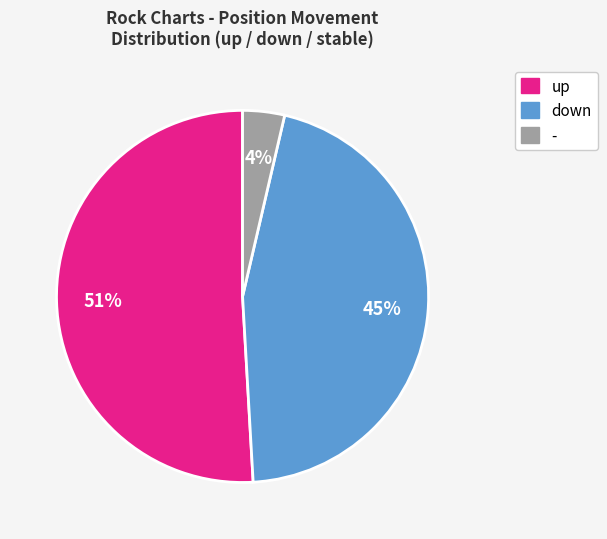

Which slice is the smallest?

-